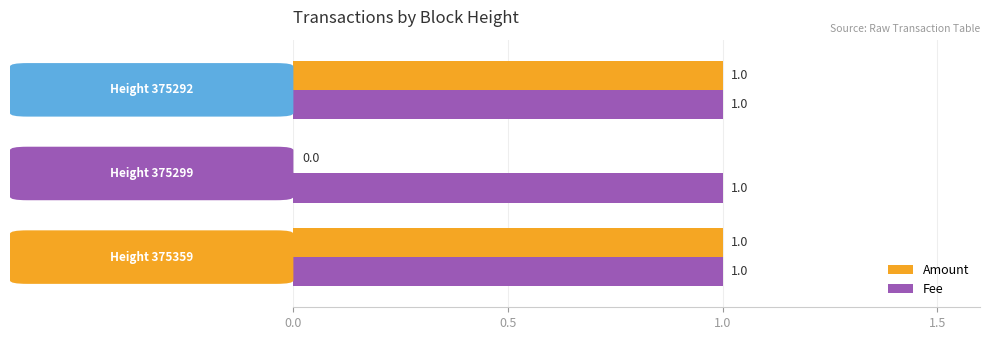

What is the sum of all Fee values?

3